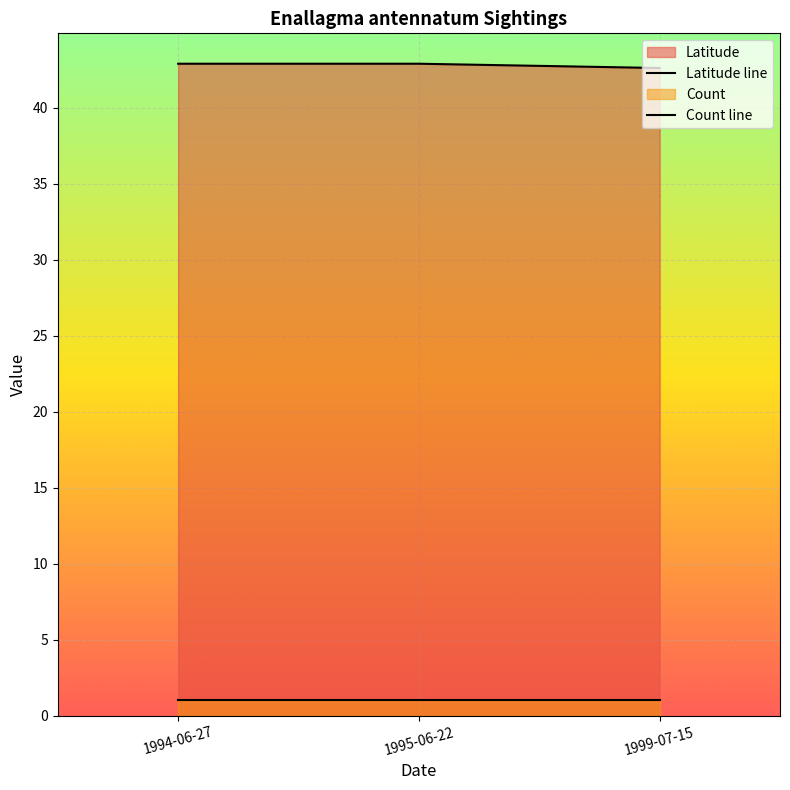

Which category has the lowest value across all series?

1999-07-15